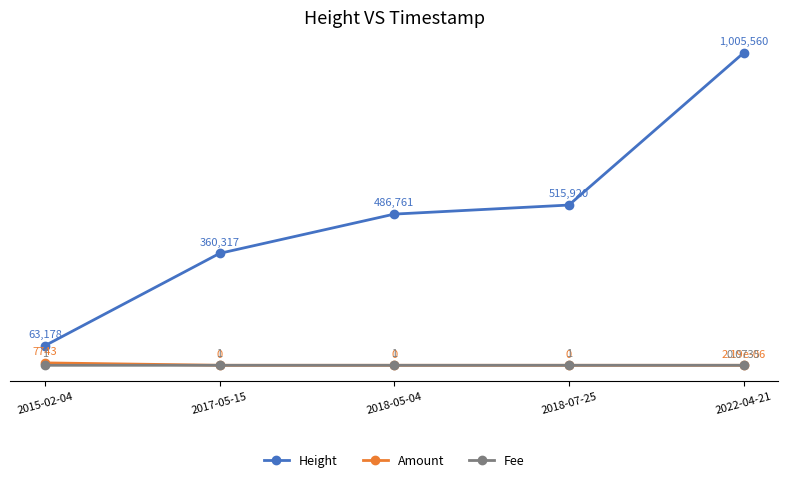

Is this an area chart (filled region under the line)?

No